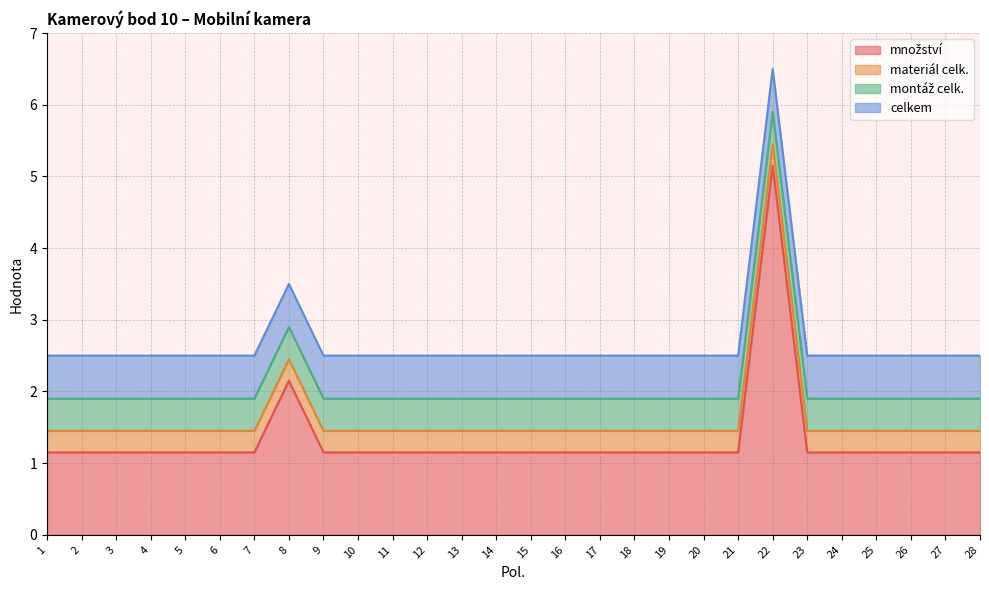

At which category is the sum across all series the highest?

22